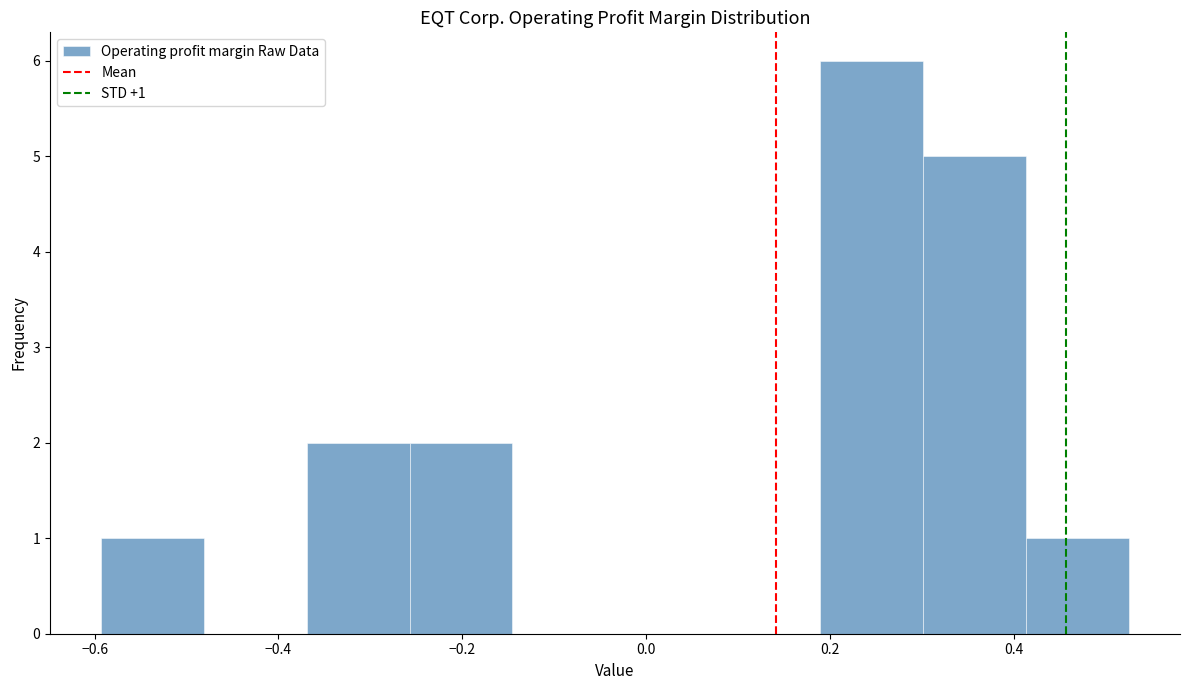

Which range on the x-axis has the tallest bar?

0.18 to 0.30